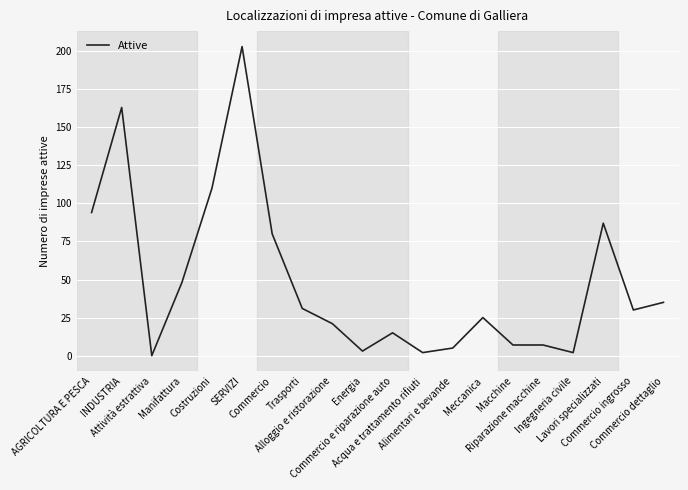

What is the sum of all values?

968